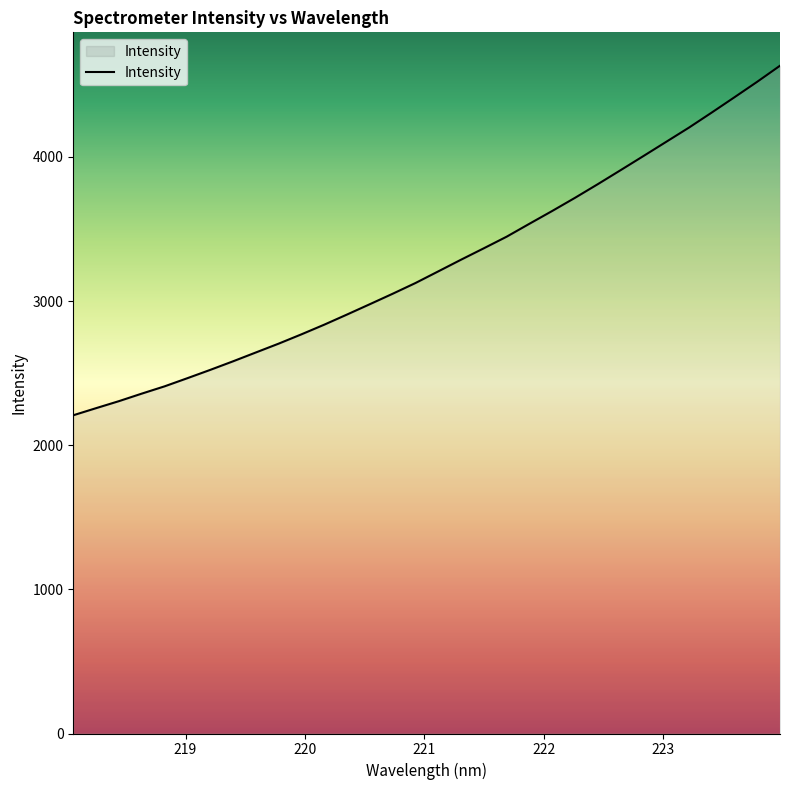

Reading right to left, extract all data points from this chart.

4632.7	4521.4	4413.9	4307.6	4203.2	4104.5	4005.8	3908.0	3811.0	3716.4	3625.1	3536.4	3446.7	3366.3	3287.1	3206.0	3125.2	3050.8	2978.4	2906.8	2836.3	2769.3	2704.7	2643.4	2582.0	2522.5	2465.0	2408.4	2357.9	2305.7	2257.1	2207.8